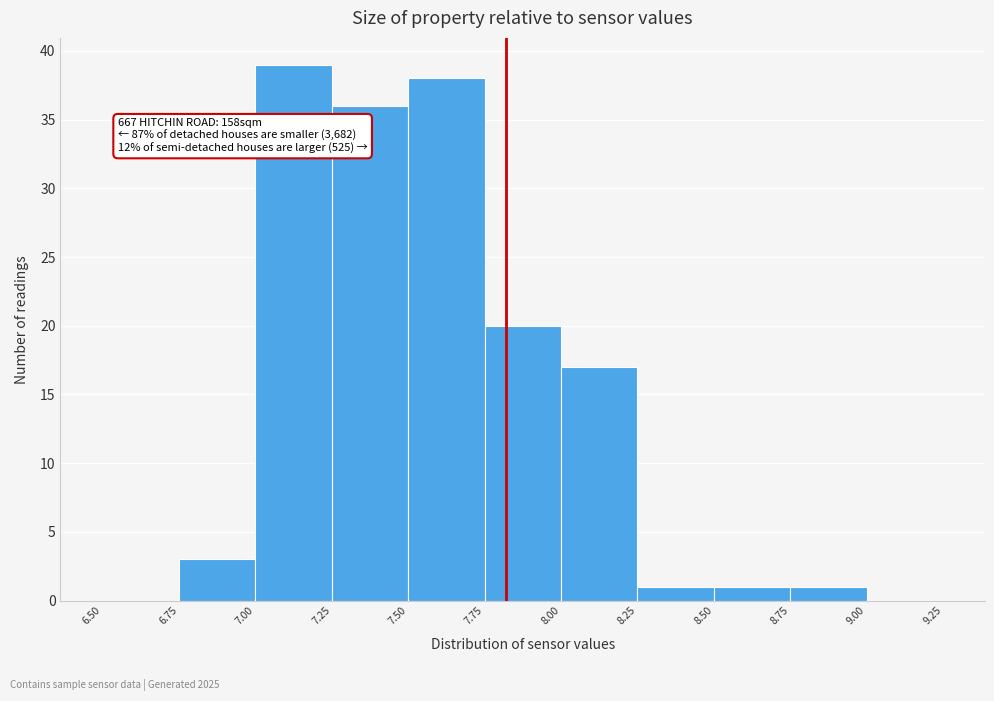

Which range on the x-axis has the tallest bar?

7.00 to 7.25